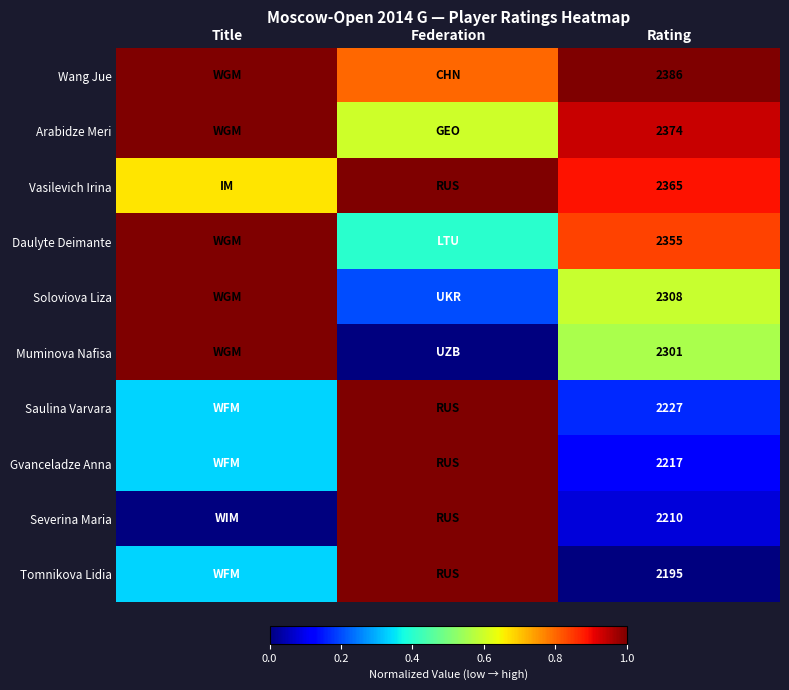

Rank the series at Rating from highest to lowest value.

Wang Jue, Arabidze Meri, Vasilevich Irina, Daulyte Deimante, Soloviova Liza, Muminova Nafisa, Saulina Varvara, Gvanceladze Anna, Severina Maria, Tomnikova Lidia